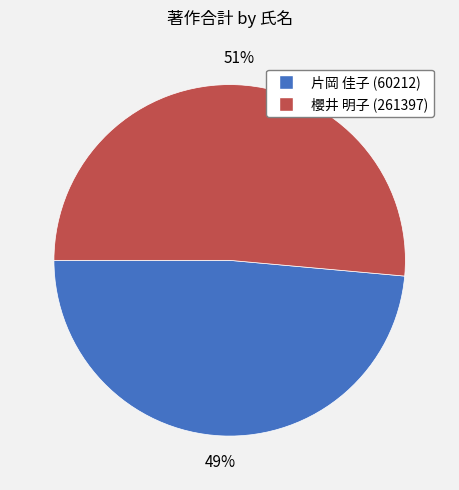

What percentage is the 片岡 佳子 (60212) slice, to the nearest percent?

49%